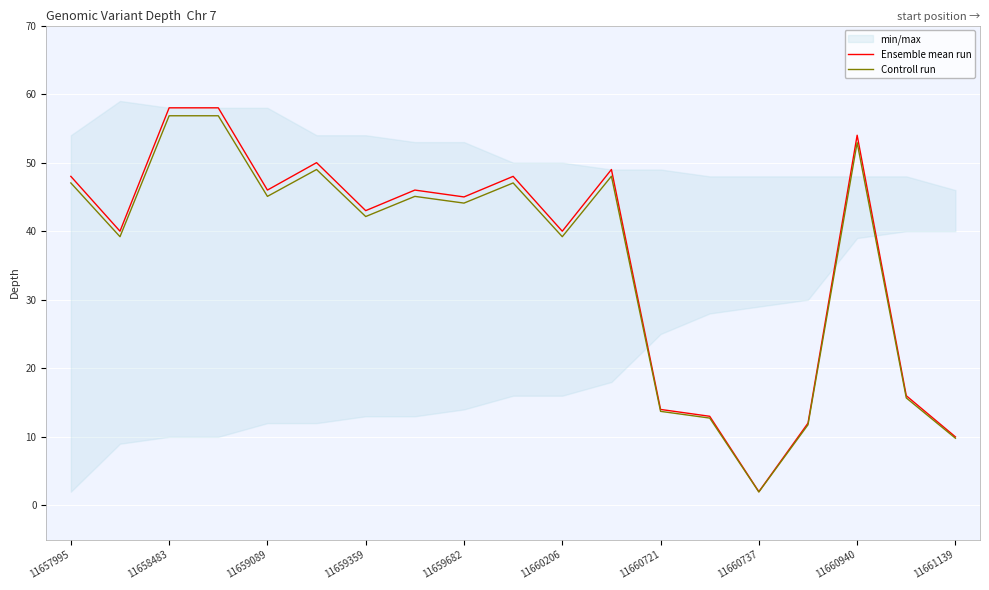

True or false: Ensemble mean run and Controll run cross at least once.

False